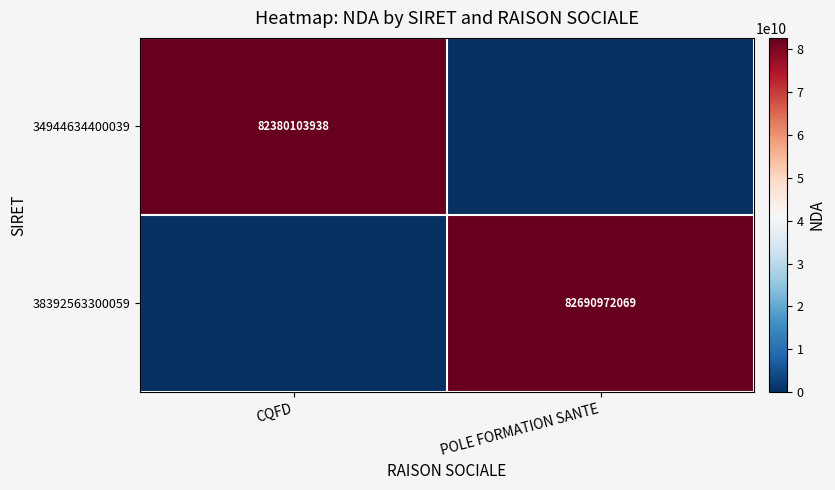

The value of 38392563300059 at POLE FORMATION SANTE is 110603177282. True or false?

False